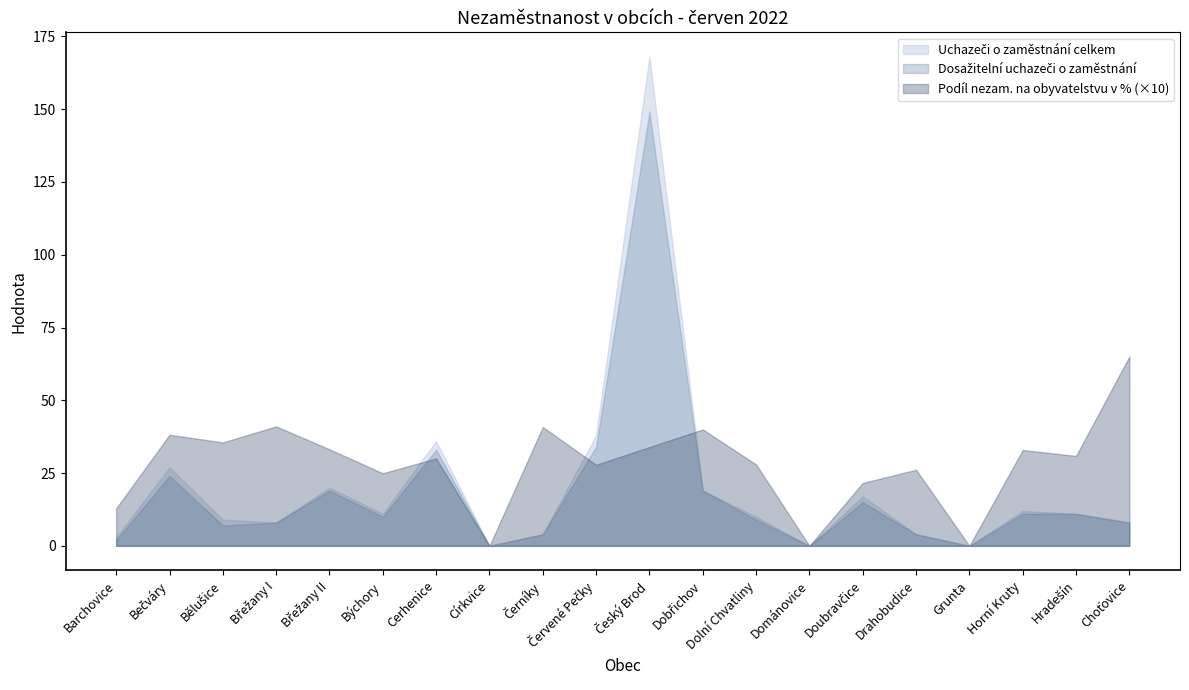

What is the value of the Uchazeči o zaměstnání celkem point at the 20th from the left?

8.0